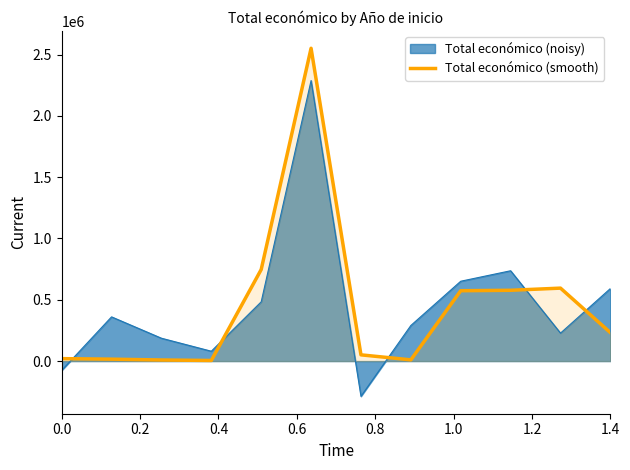

How many categories are shown in the chart?

12